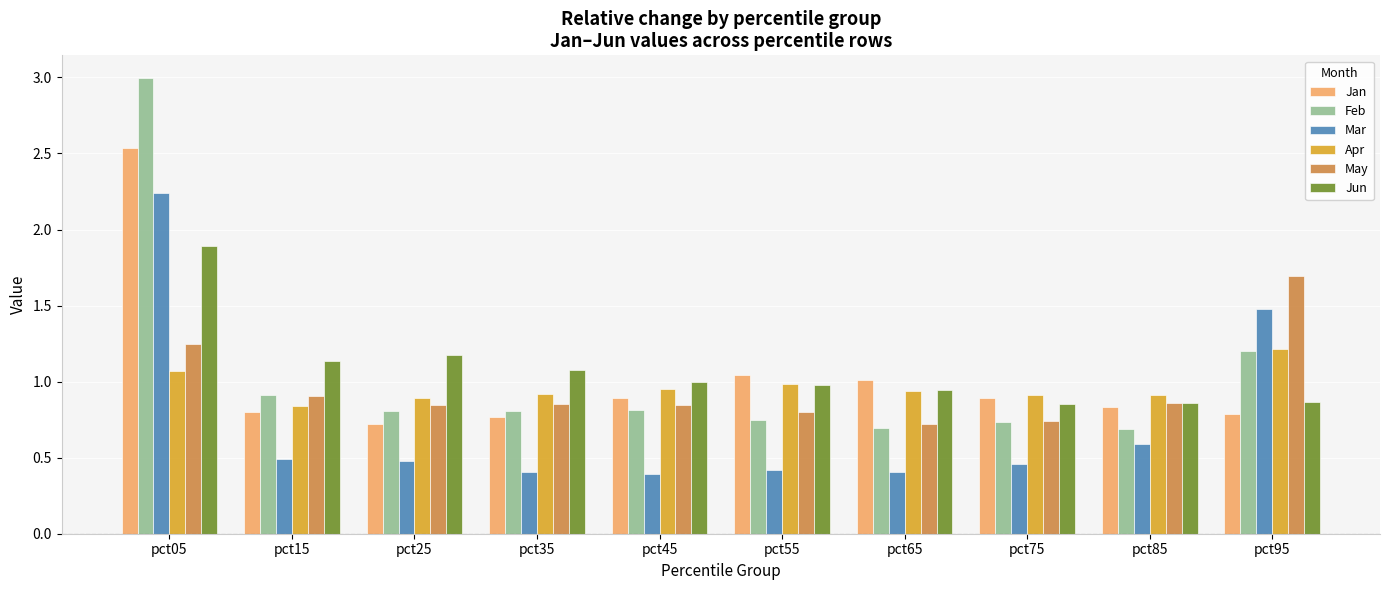

Where is Jan nearest to the value 1?

pct65